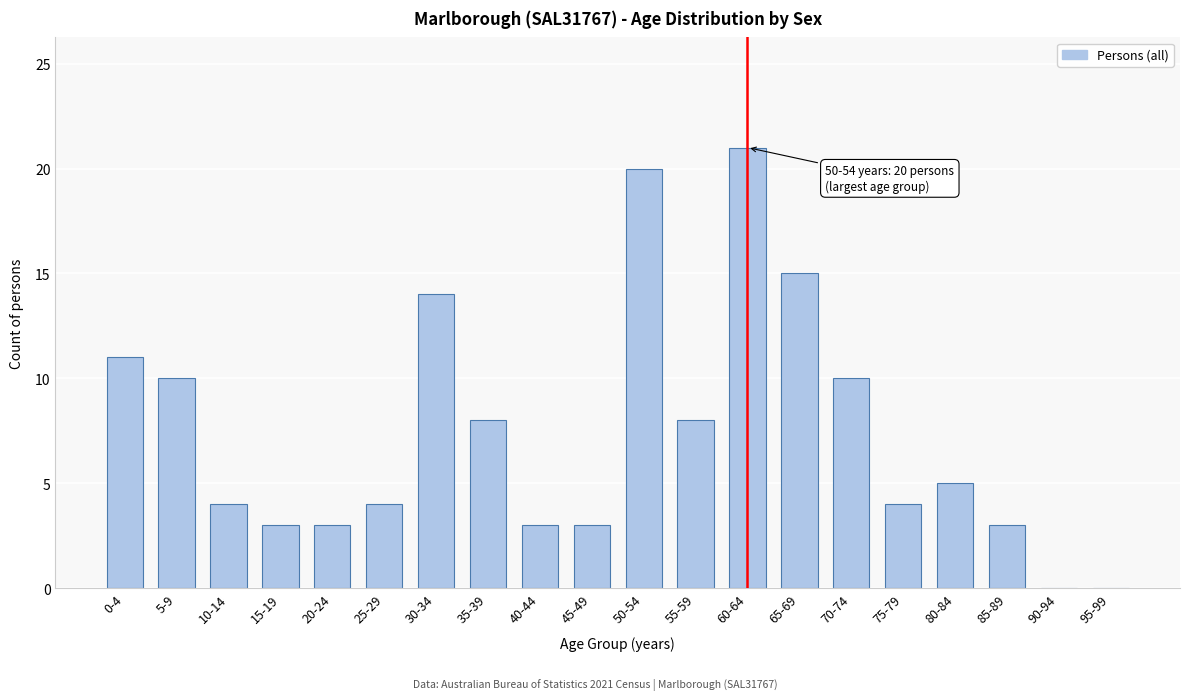

Reading left to right, extract all data points from this chart.

0-4=11	5-9=10	10-14=4	15-19=3	20-24=3	25-29=4	30-34=14	35-39=8	40-44=3	45-49=3	50-54=20	55-59=8	60-64=21	65-69=15	70-74=10	75-79=4	80-84=5	85-89=3	90-94=0	95-99=0